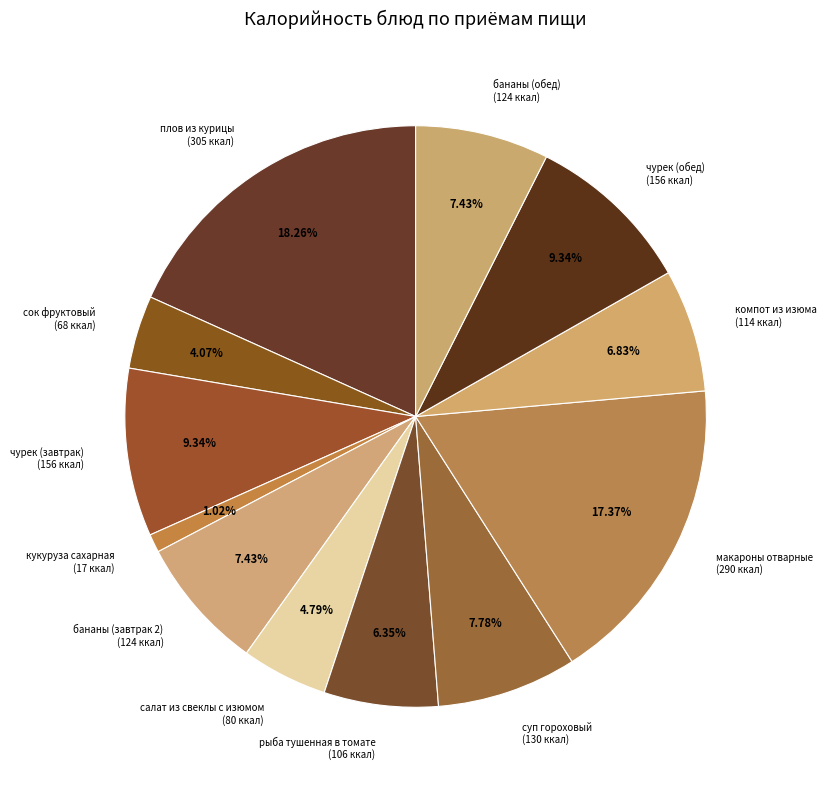

What percentage is the бананы (завтрак 2) slice, to the nearest percent?

7%